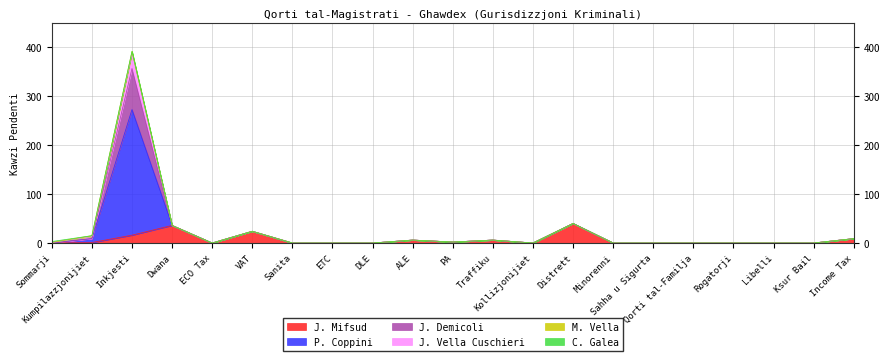

How many interior local peaks does the J. Vella Cuschieri series have?

5